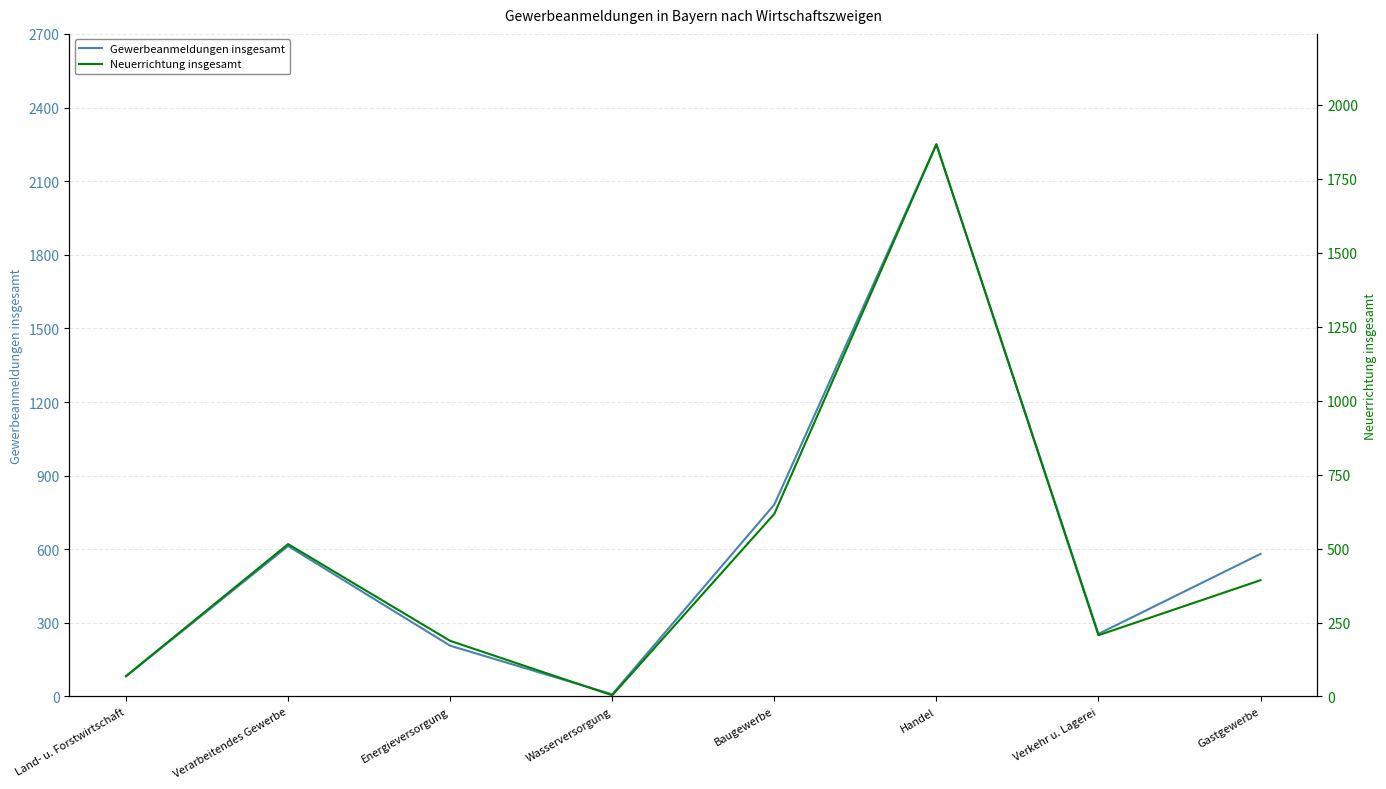

Reading left to right, extract all data points from this chart.

Gewerbeanmeldungen insgesamt: 82	613	207	9	782	2250	255	581
Neuerrichtung insgesamt: 69	515	188	4	617	1866	207	393